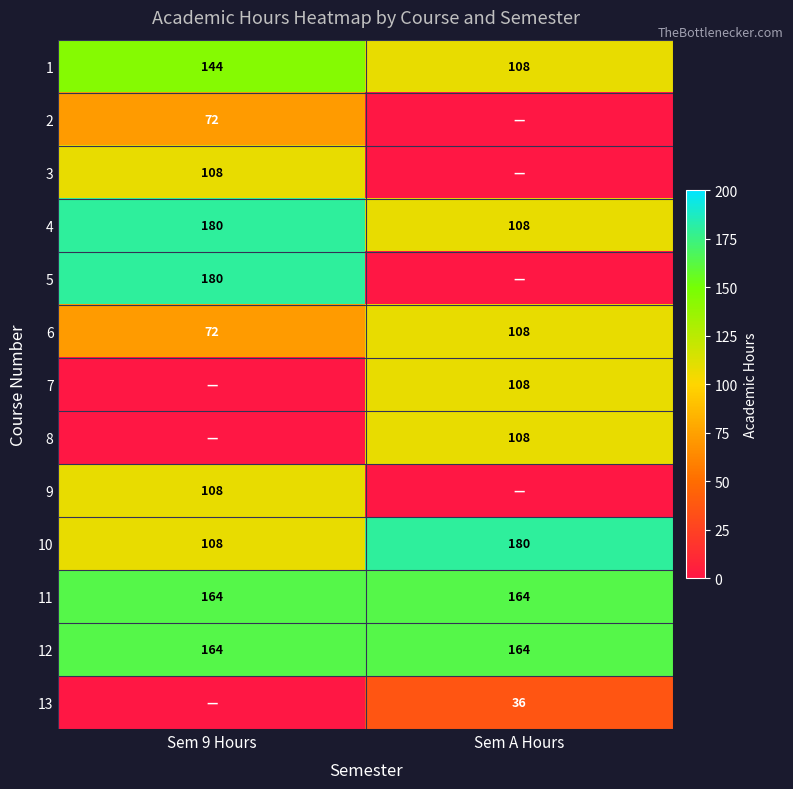

At which label does 6 reach its peak?

Sem A Hours